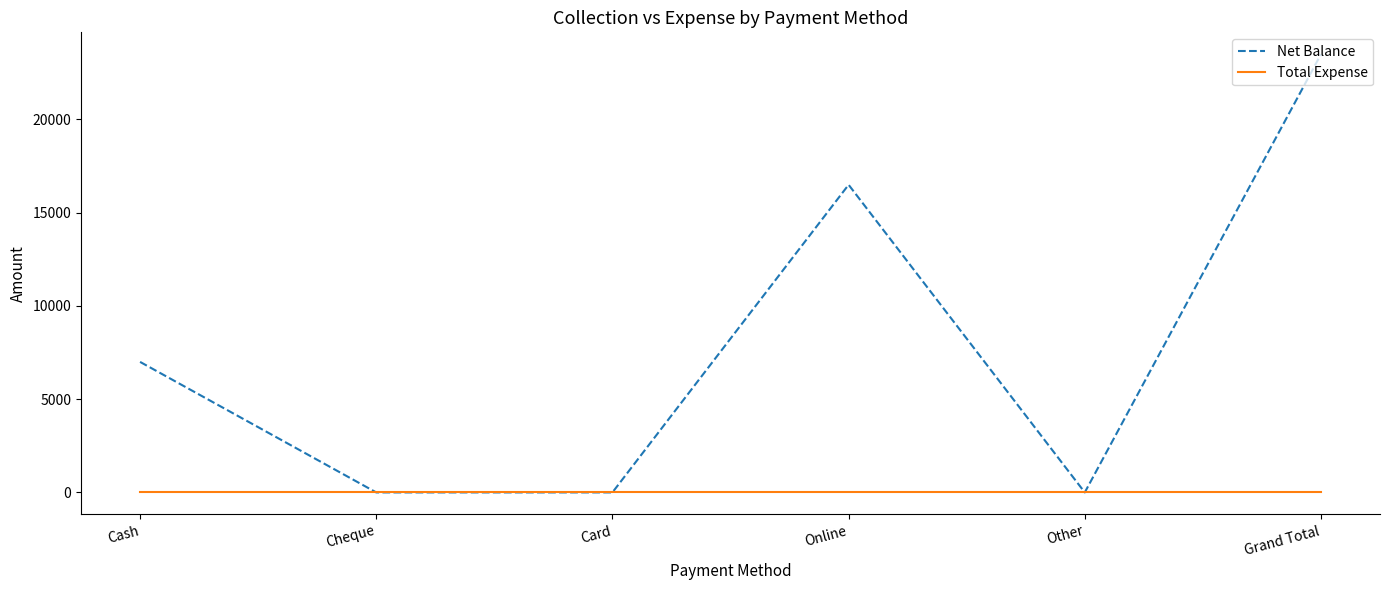

What is the average value of the Net Balance series?

7833